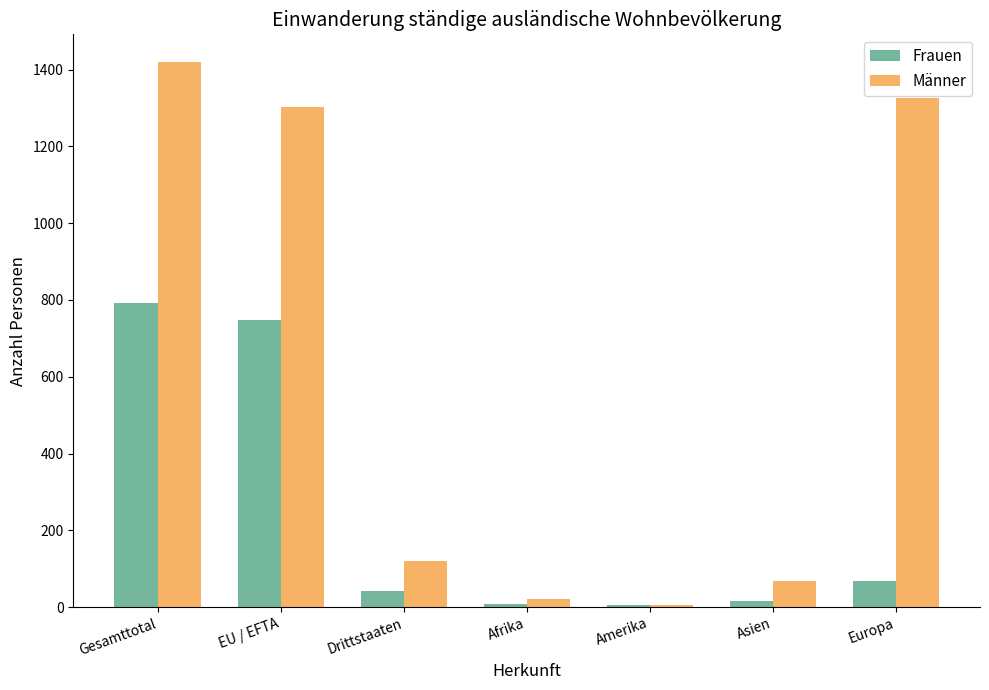

Between EU / EFTA and Afrika, which series saw the biggest shift?

Männer